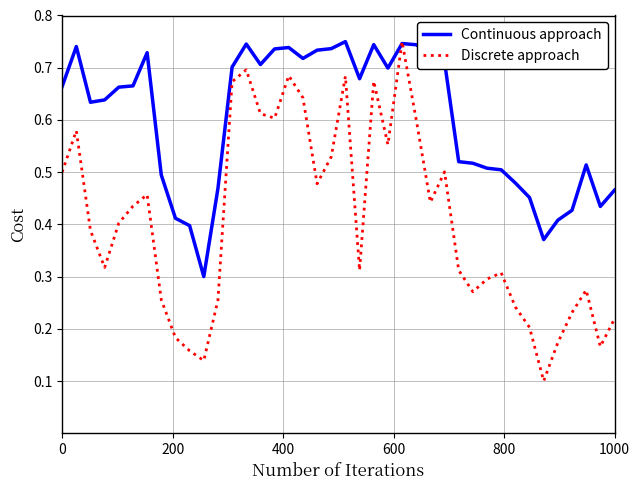

Which series has the widest spread of values?

Discrete approach